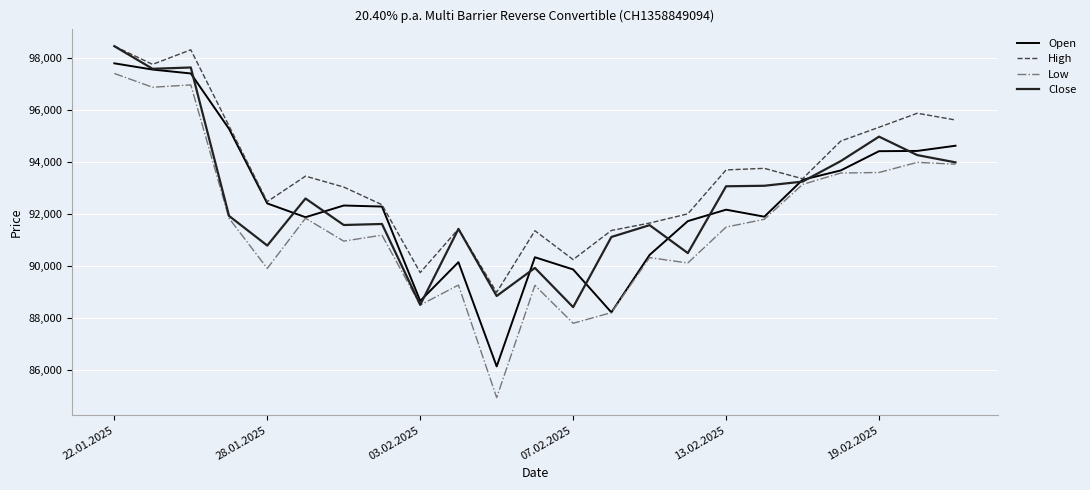

How many lines are shown in the chart?

4